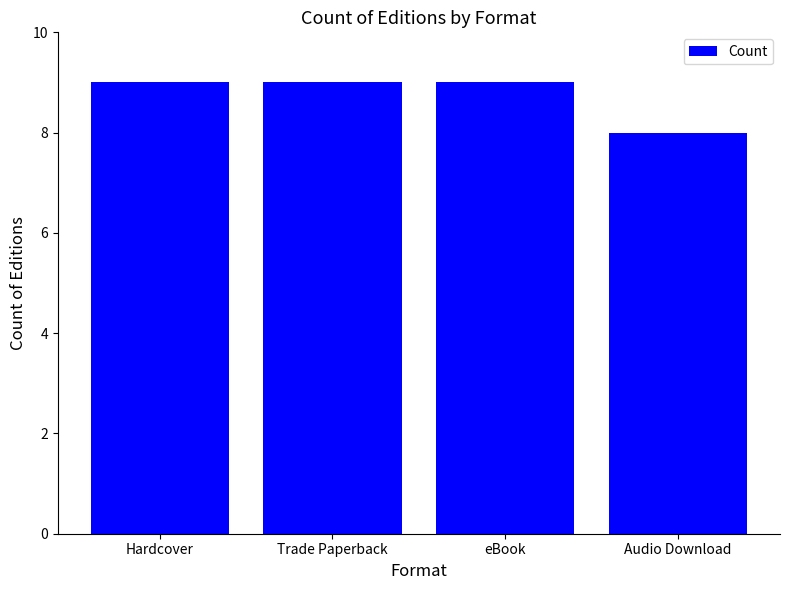

The chart shows a value of 9 at Trade Paperback. True or false?

True